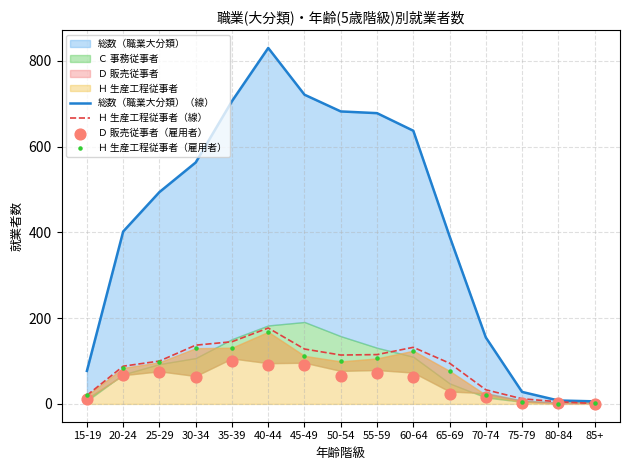

At how many categories does at least one series exceed 192?

10